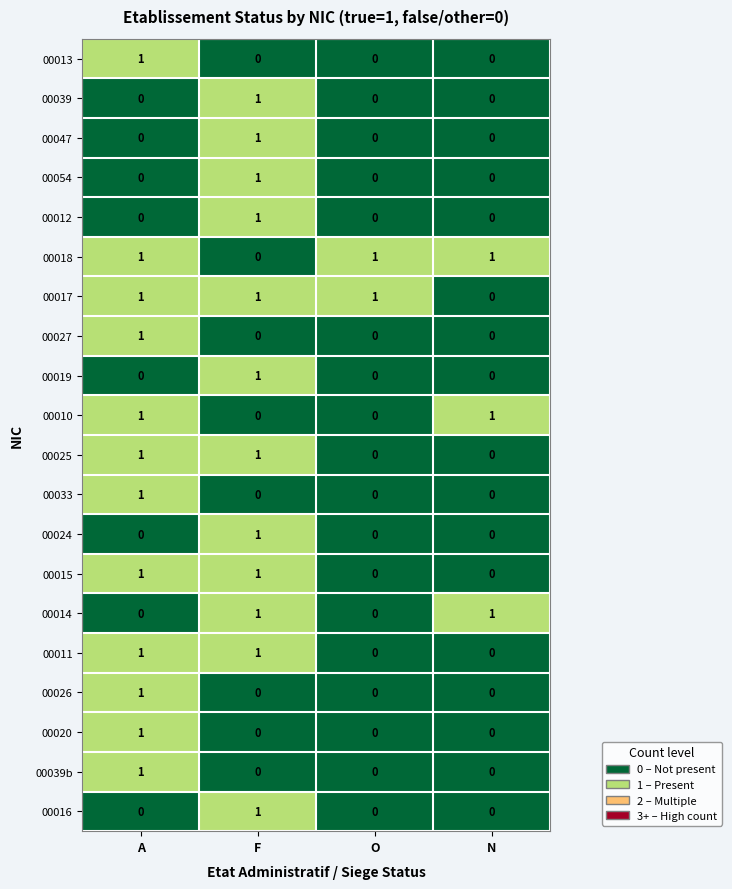

Is the value of 00015 at O greater than the value of 00039 at F?

No